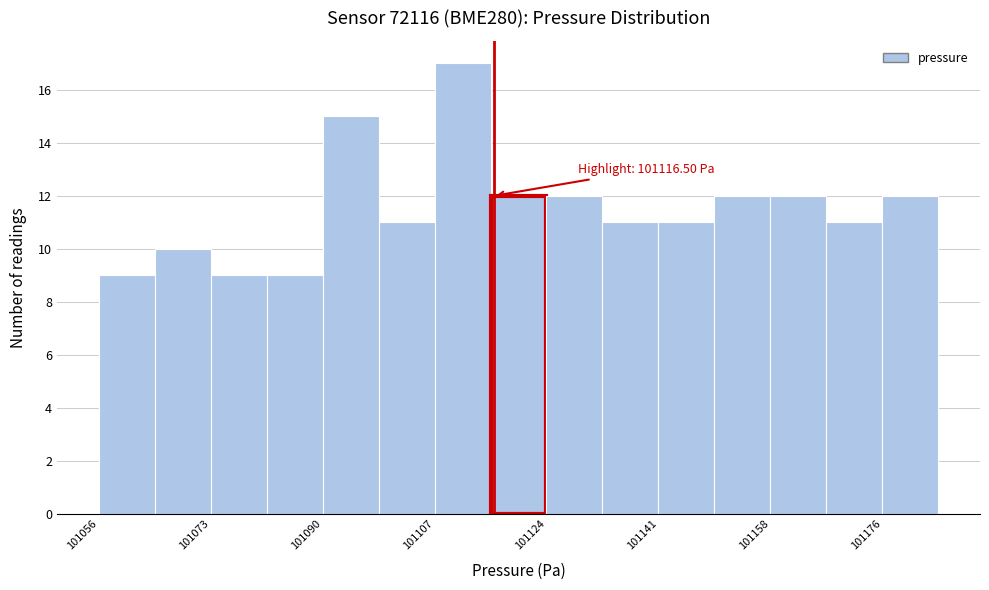

Which range on the x-axis has the tallest bar?

101108 to 101116